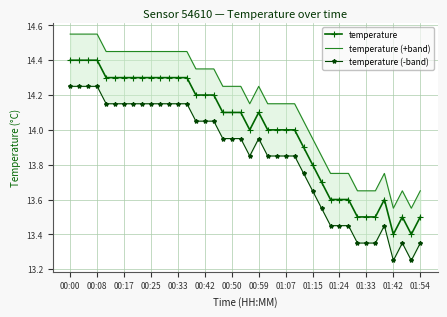

True or false: temperature has more than 0 interior local peaks.

True